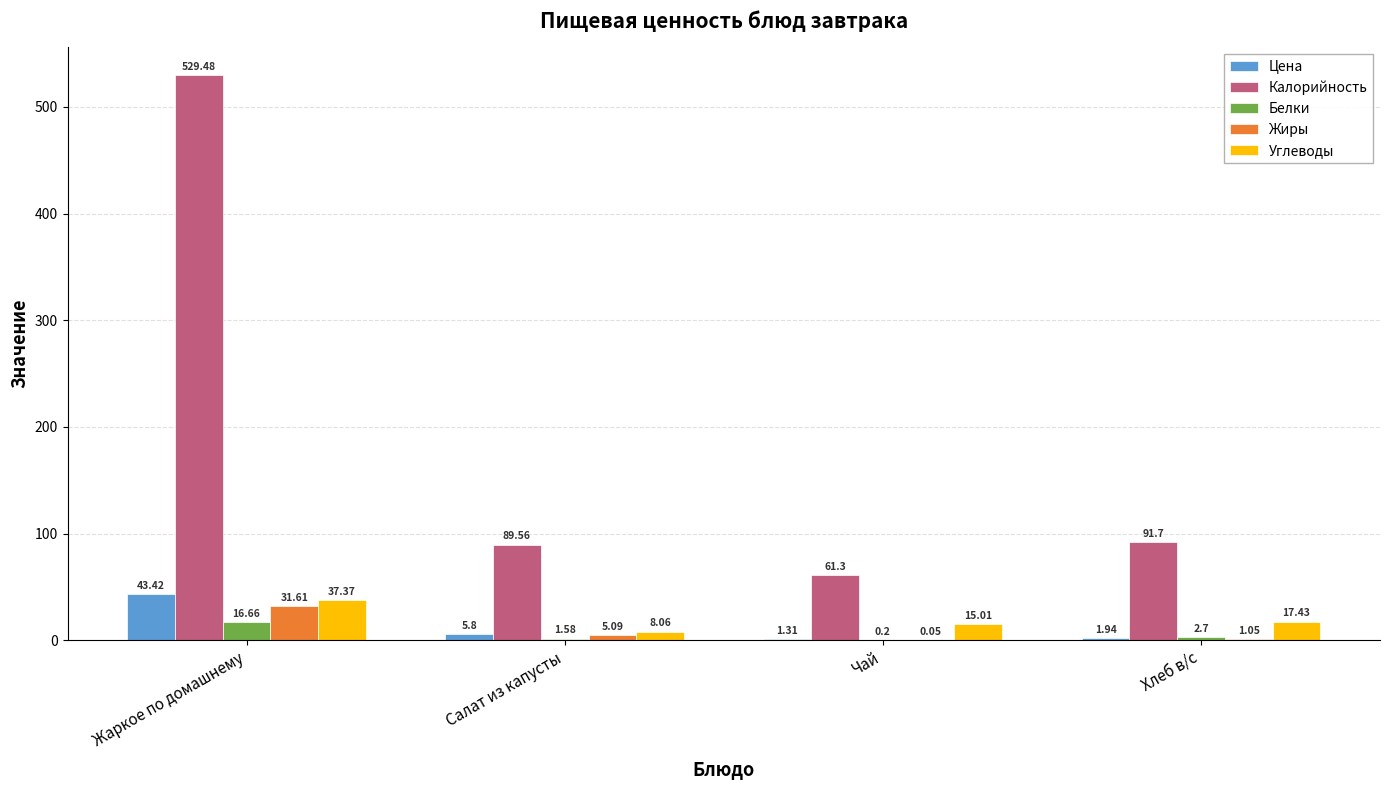

Where does the Цена series first go above 5?

Жаркое по домашнему